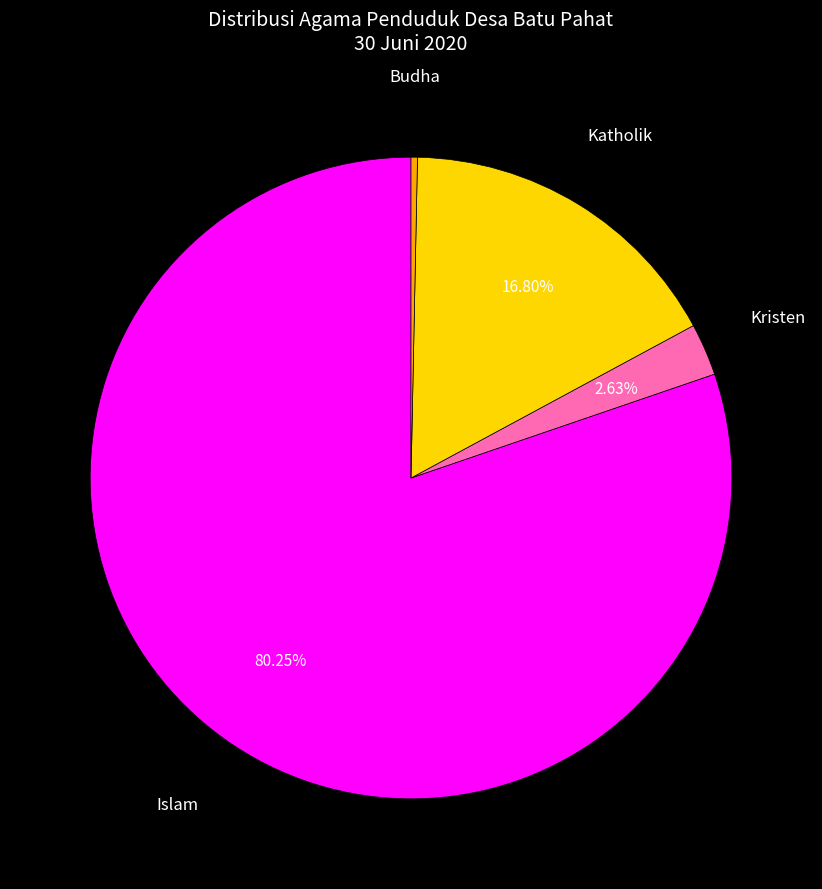

Rank the categories by value from lowest to highest.

Budha, Kristen, Katholik, Islam